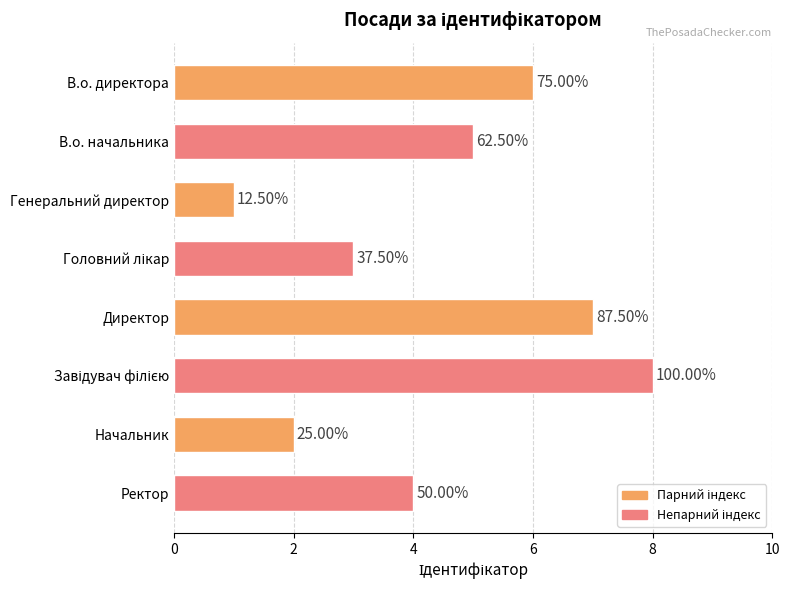

What is the minimum value shown in the chart?

1